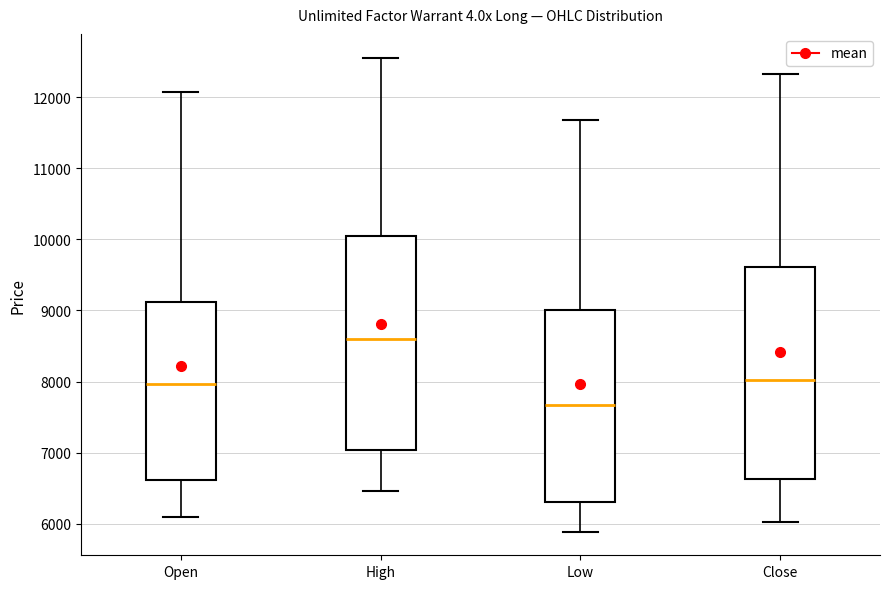

Reading left to right, transcribe this box plot: for each box, give where its median line is, the range the box spans, and where its two whiskers end, as read against the y-axis. The values are not printed on the chart, so give them approximately, as read against the axis.

Open: median 8000, box 6600 to 9100, whiskers 6100 to 12100
High: median 8600, box 7000 to 10000, whiskers 6500 to 12600
Low: median 7700, box 6300 to 9000, whiskers 5900 to 11700
Close: median 8000, box 6600 to 9600, whiskers 6000 to 12300